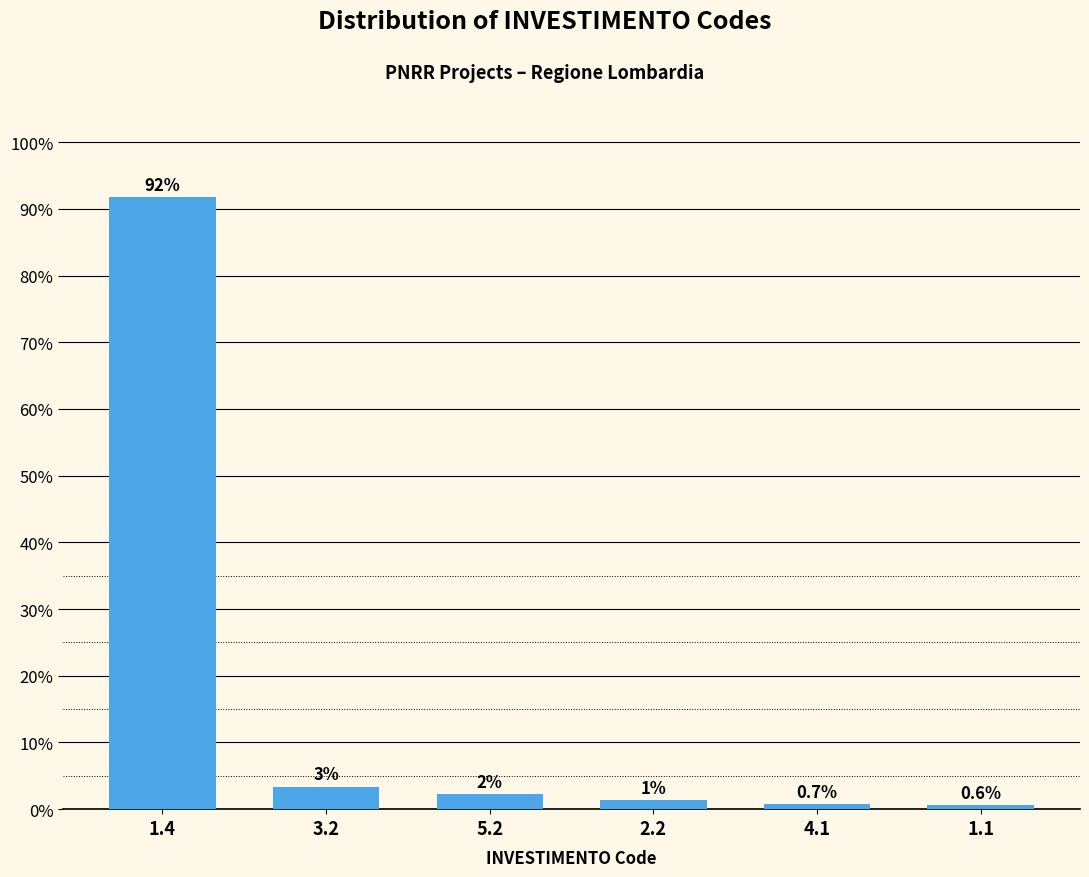

What is the maximum value shown in the chart?

91.8